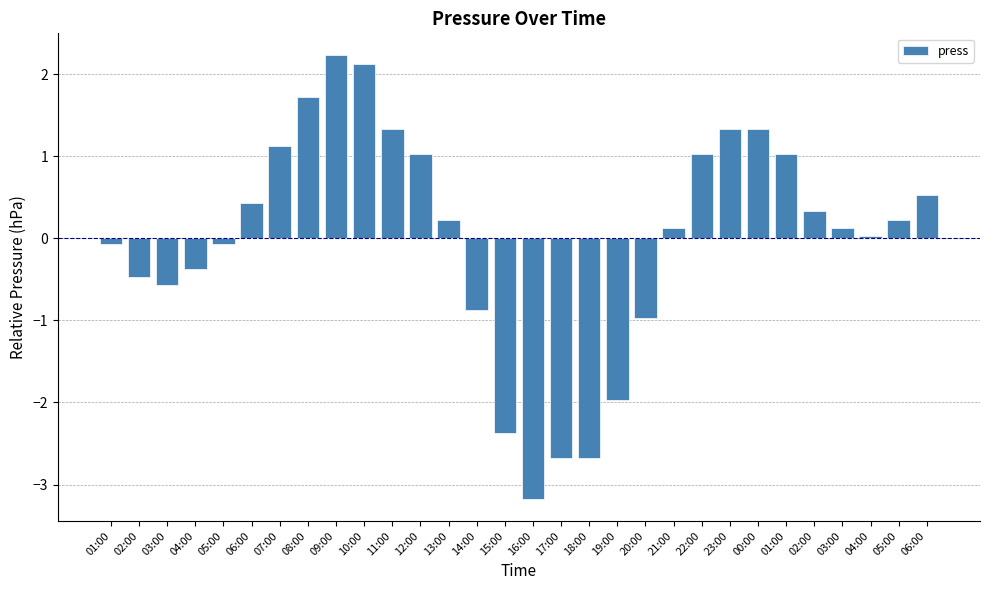

What is the greatest value displayed?

2.2